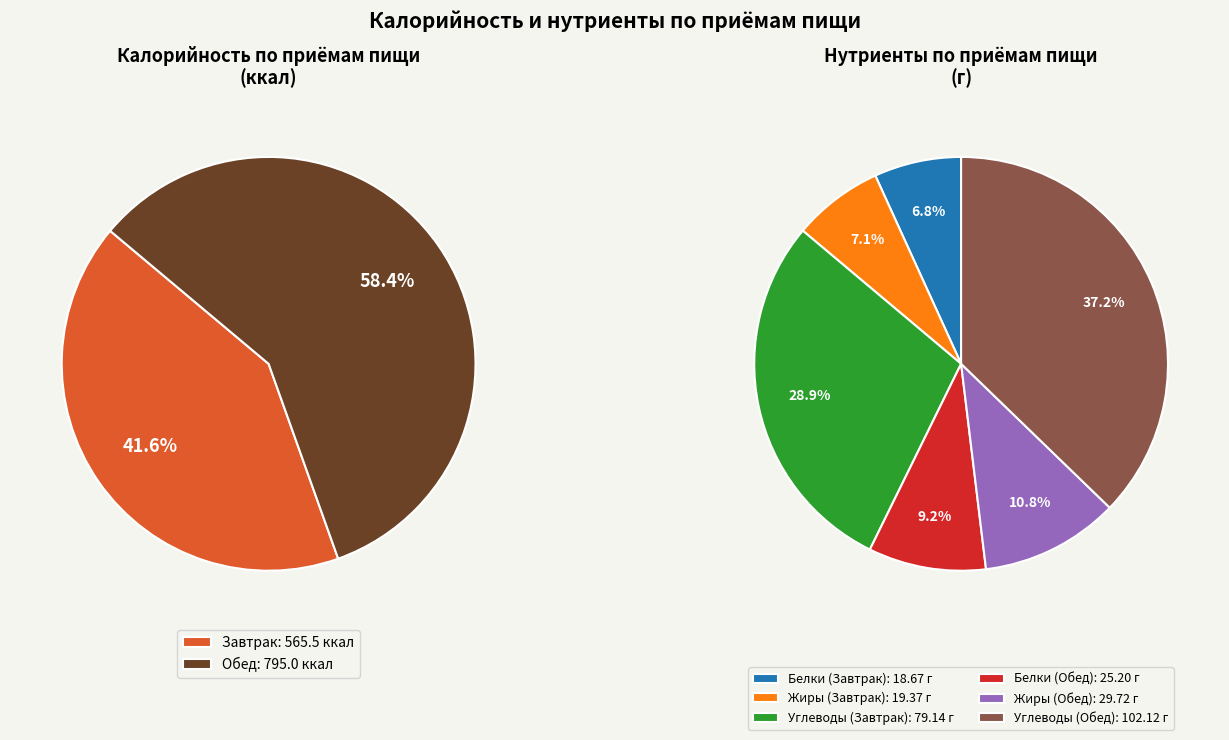

How many slices are in this pie chart?

2